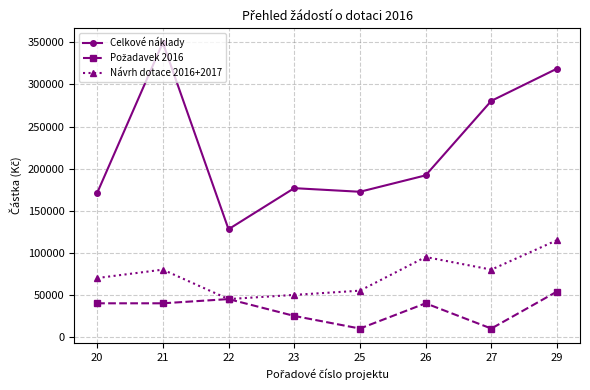

Which series has the widest spread of values?

Celkové náklady